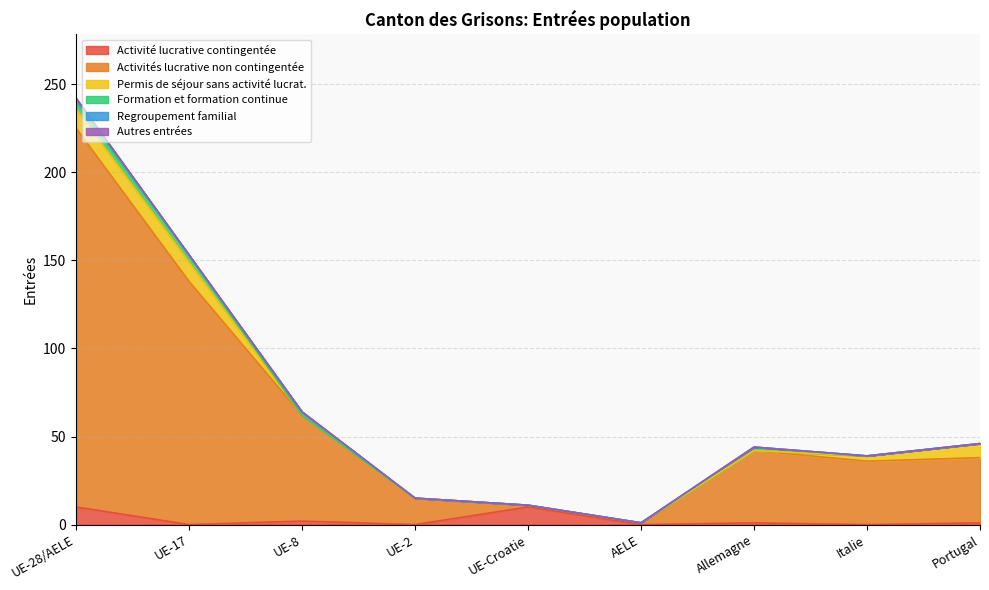

At which category is the sum across all series the highest?

UE-28/AELE